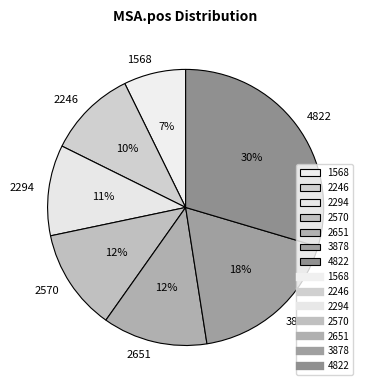

How many segments does this pie chart have?

7